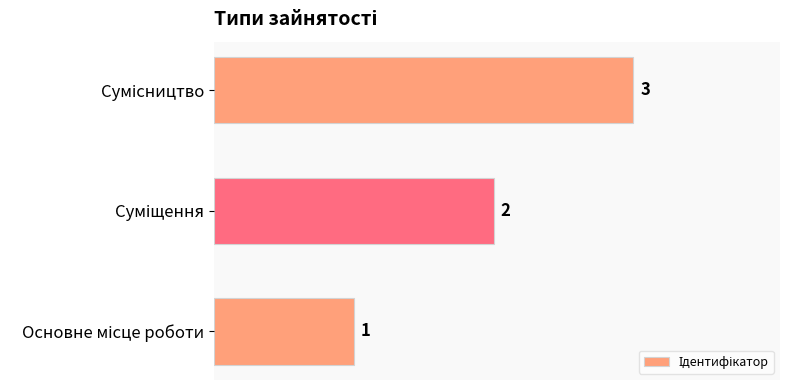

What is the sum of all values?

6